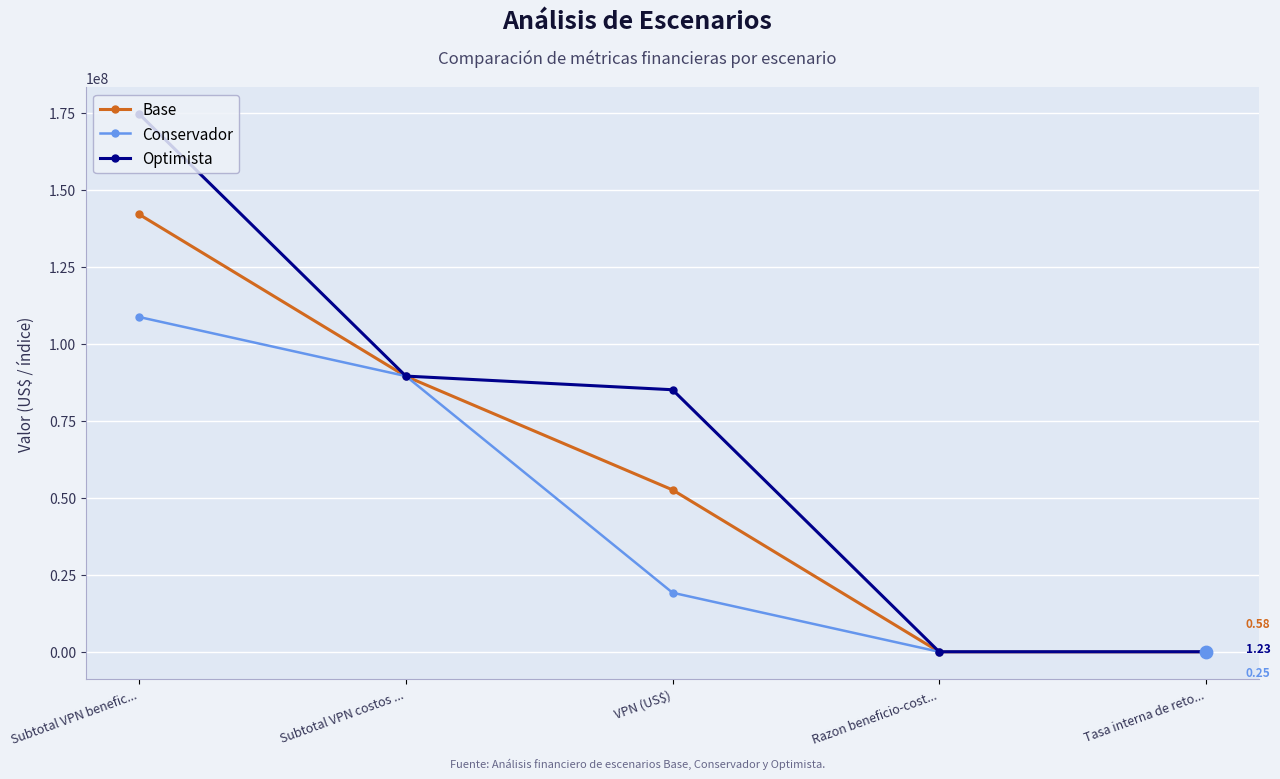

Is the value of Base at Subtotal VPN costos ... greater than the value of Conservador at Tasa interna de reto...?

Yes